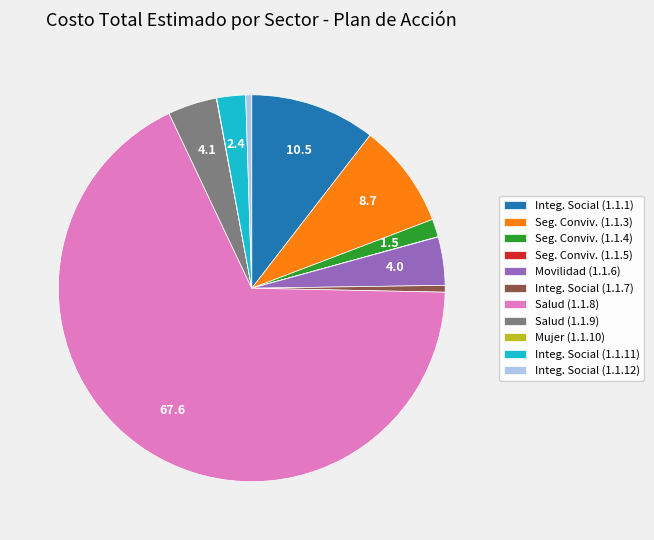

The Salud (1.1.8) slice represents 62% of the pie. True or false?

False